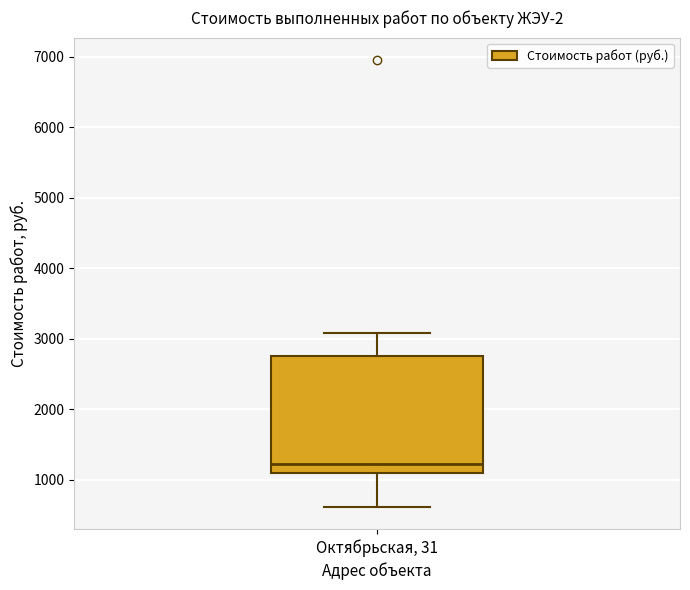

Where does the median line of the box for Октябрьская, 31 sit on the y-axis? The values are not printed on the chart, so give them approximately, as read against the axis.

1200